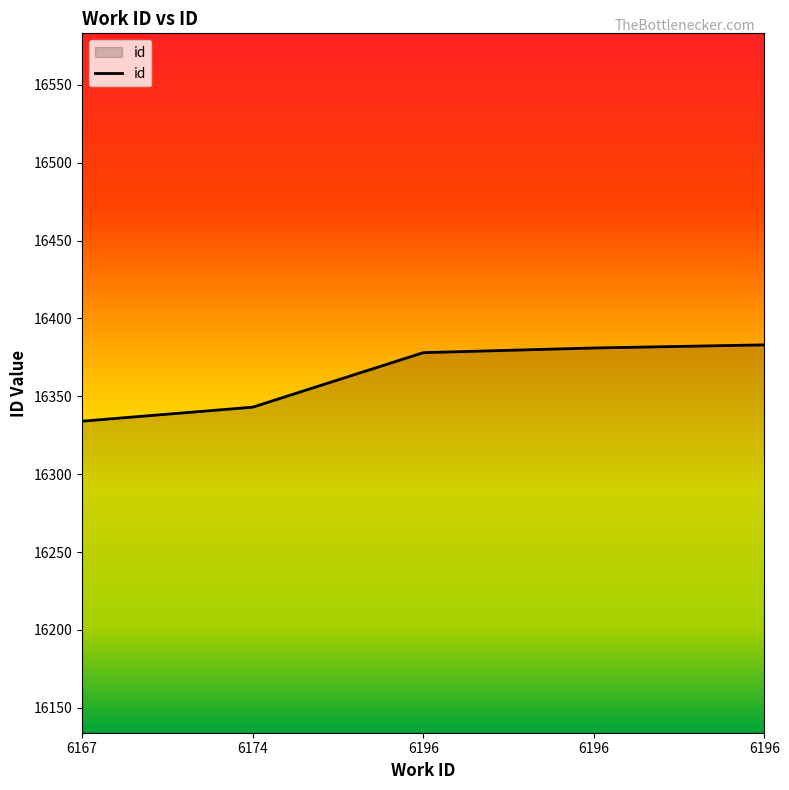

What is the approximate value at 6167?

16334